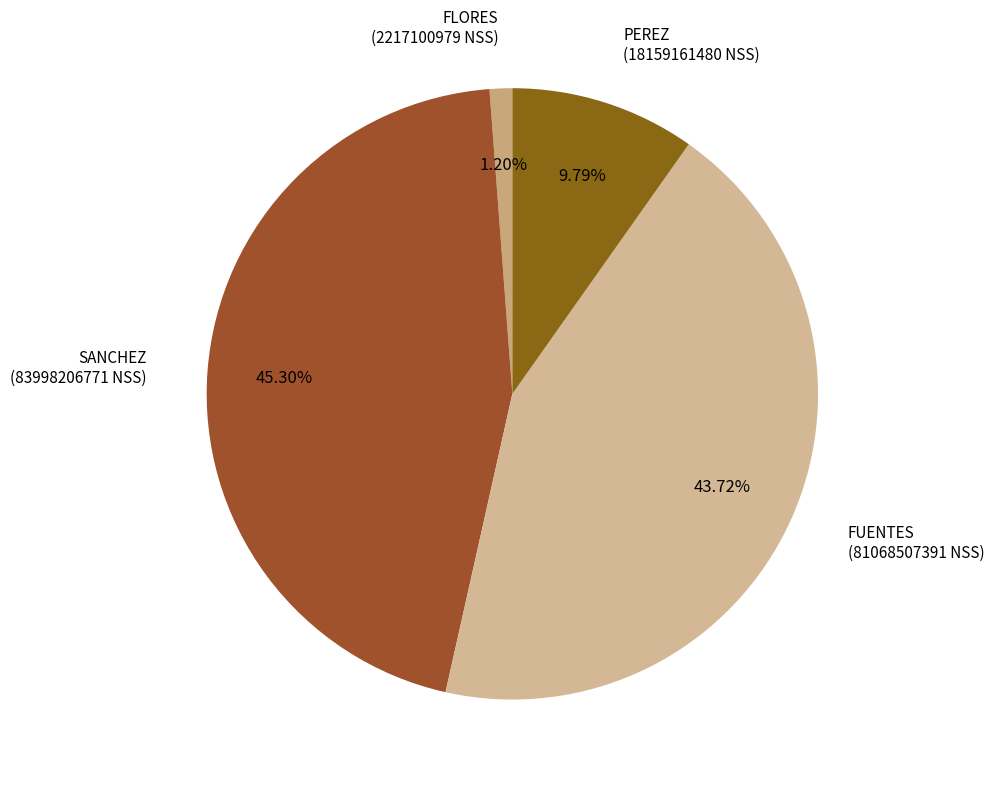

Is there a majority slice in this chart?

No